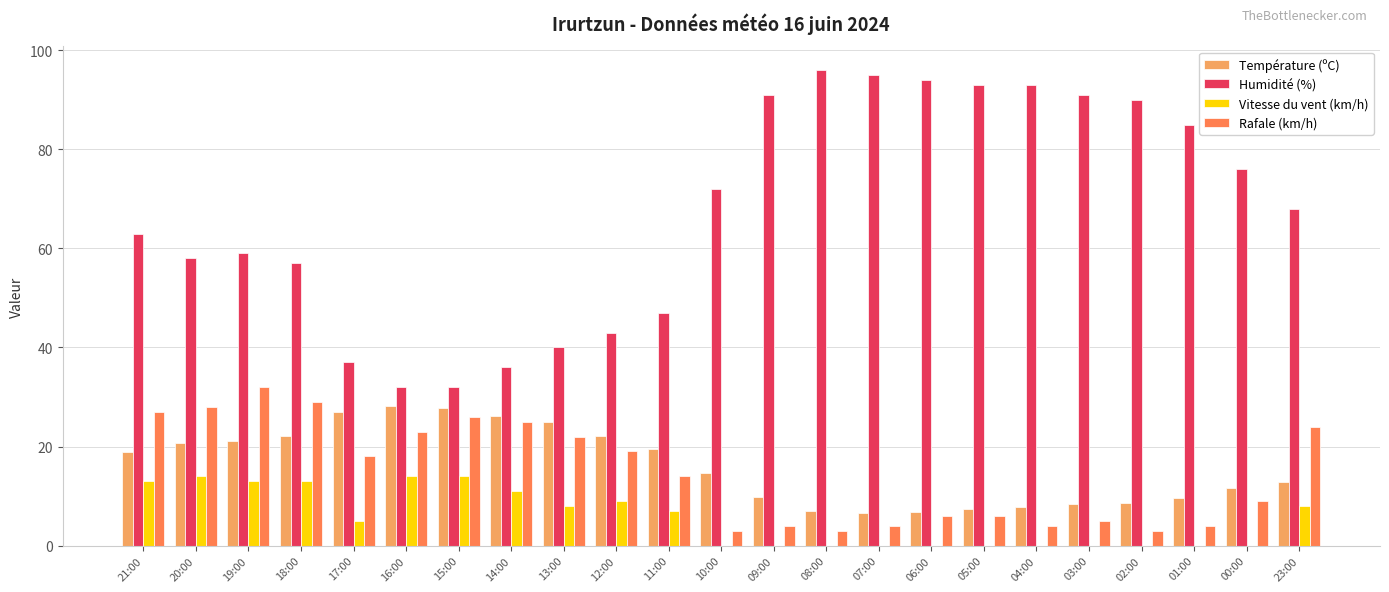

How many data points does each series have?

23